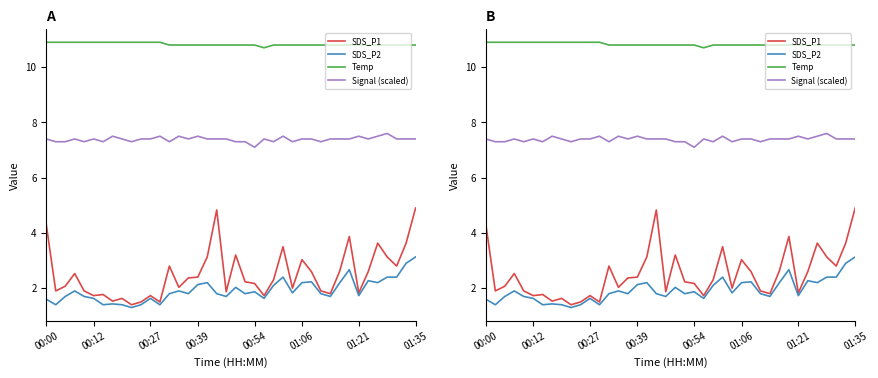

True or false: Signal (scaled) and SDS_P1 intersect in this chart.

False